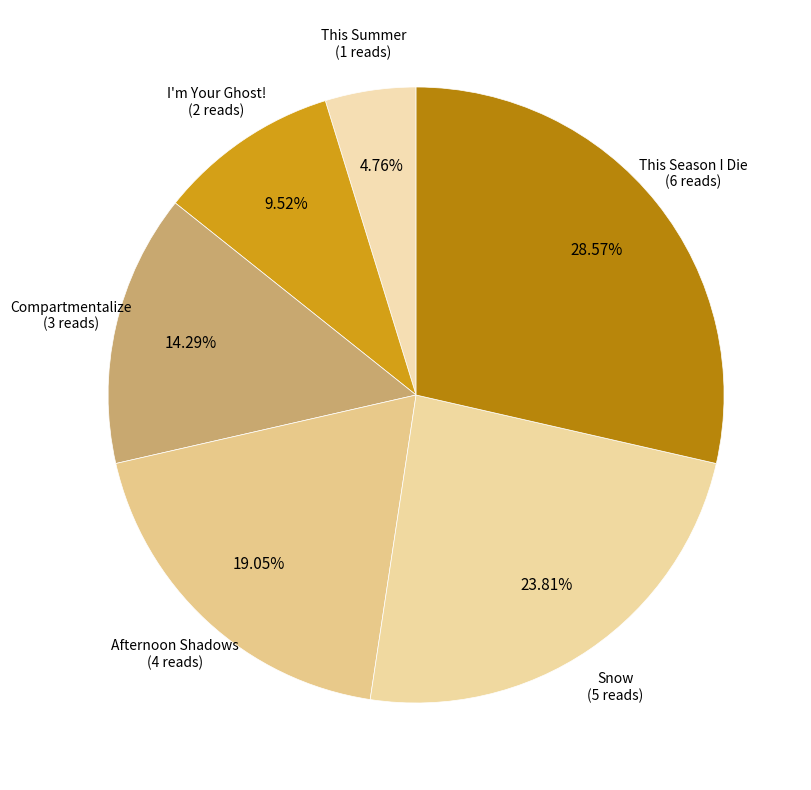

Count the number of slices in the pie.

6